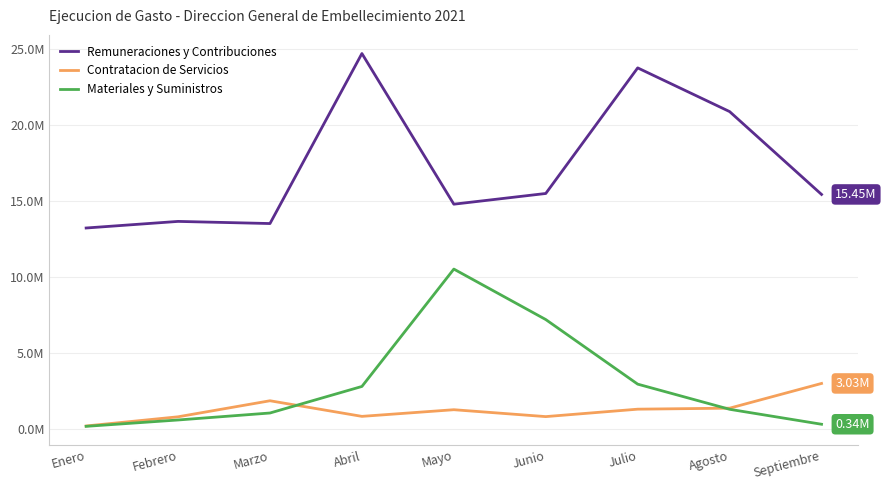

In Materiales y Suministros, how many points are higher than both neighbors (excluding endpoints)?

1